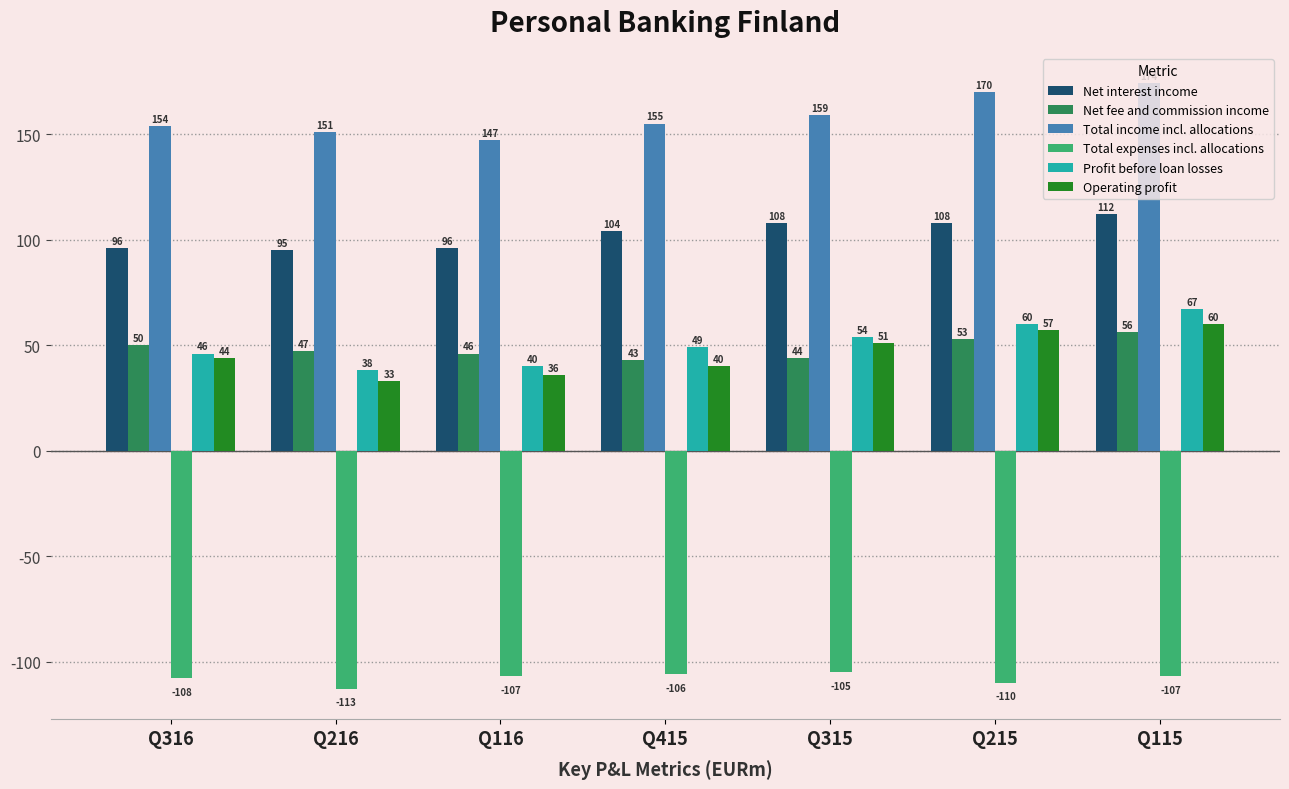

Which series has the largest total across all categories?

Total income incl. allocations